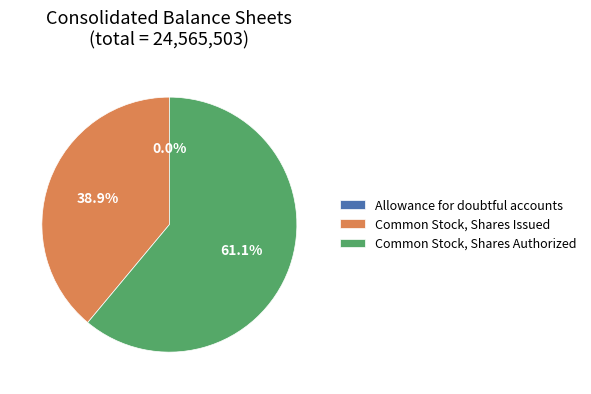

Is the sum of Common Stock, Shares Issued and Common Stock, Shares Authorized greater than half?

Yes